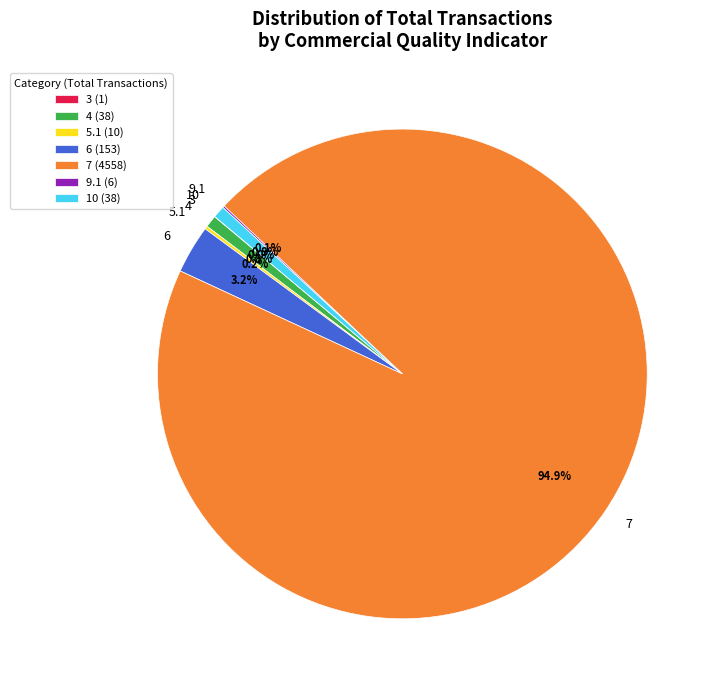

Is 4 the majority of the pie?

No